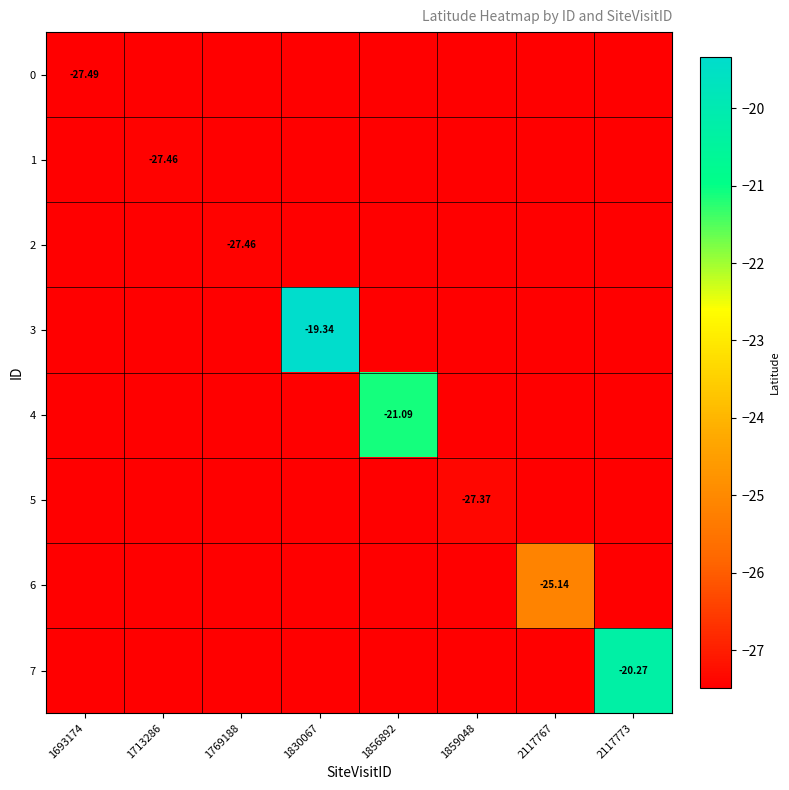

Which has a higher value, 1713286 or 2117767?

2117767